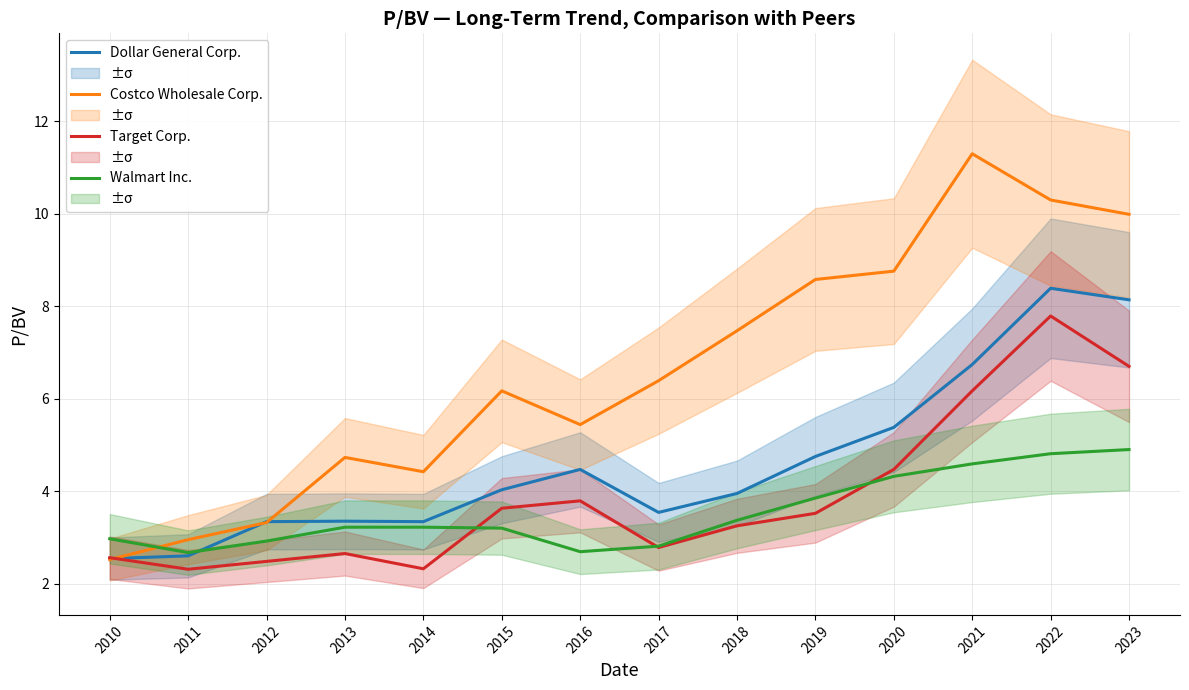

How many data points in Costco Wholesale Corp. are above 6?

8